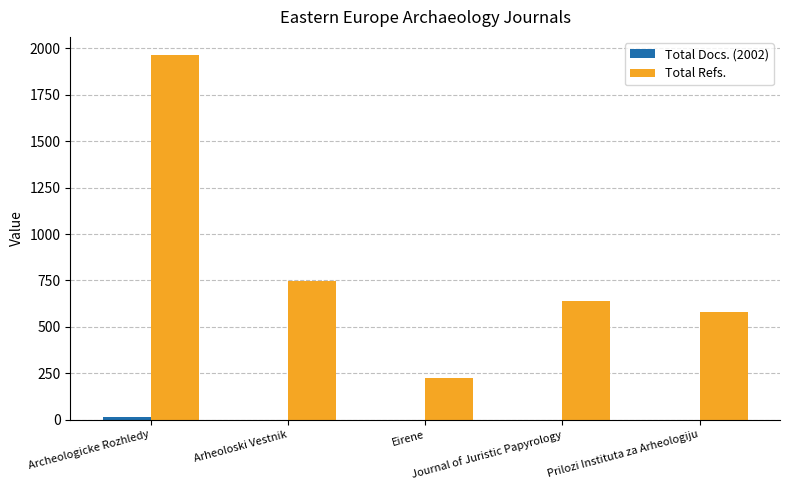

Which series changed the most between Arheoloski Vestnik and Journal of Juristic Papyrology?

Total Refs.